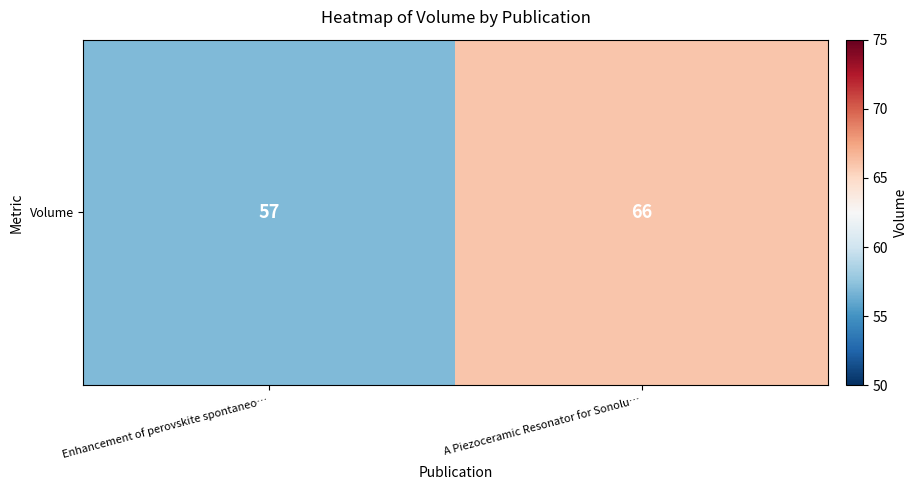

How many data points does each series have?

2